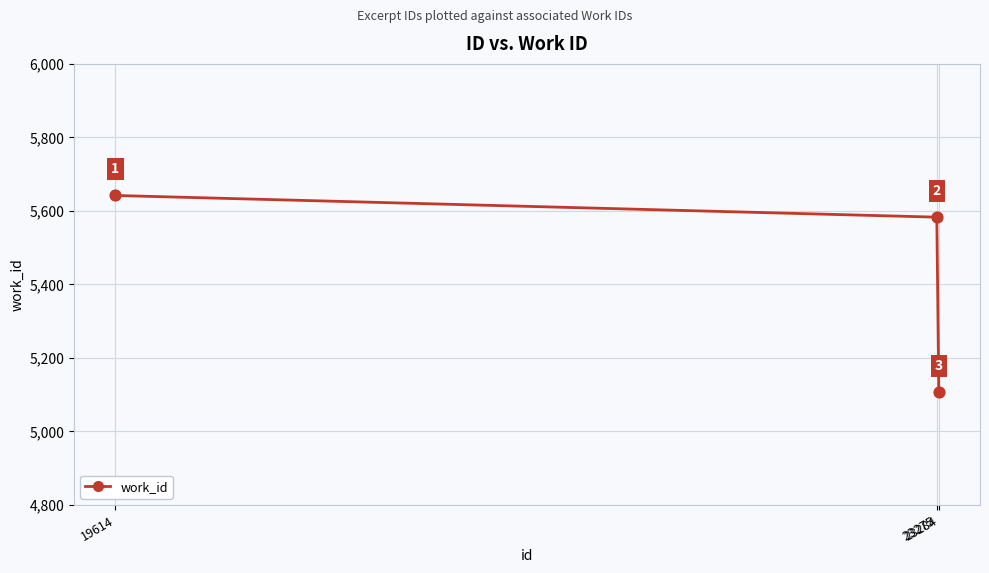

What is the ratio of the value at 19614 to the value at 23284?

1.1